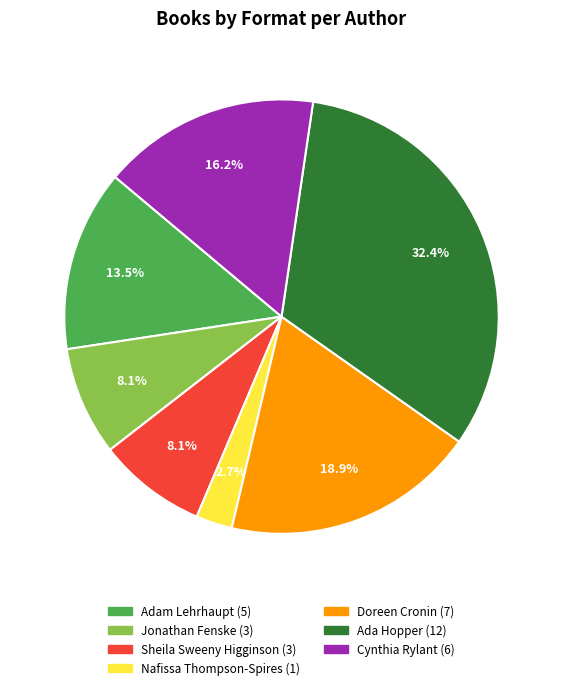

Is there any slice that represents more than half of the pie?

No